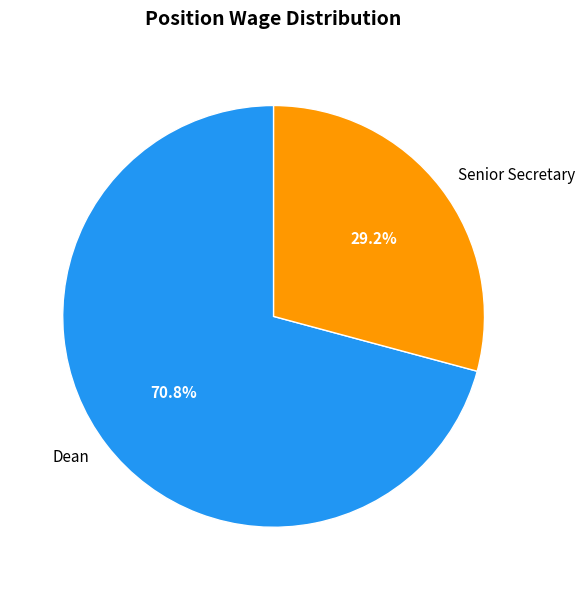

The Senior Secretary slice represents 29% of the pie. True or false?

True